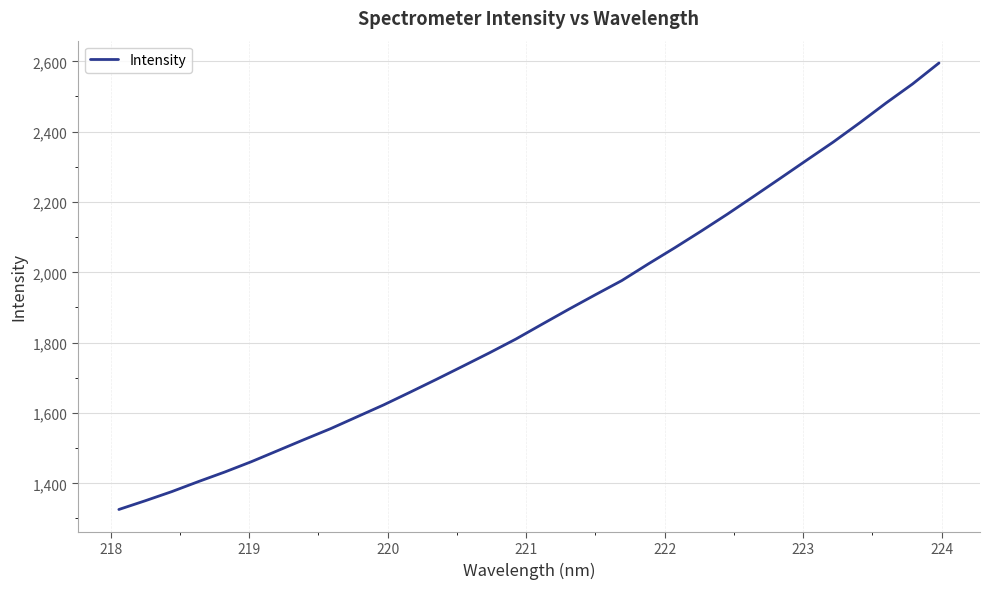

What is the difference between the maximum and minimum values?

1269.7